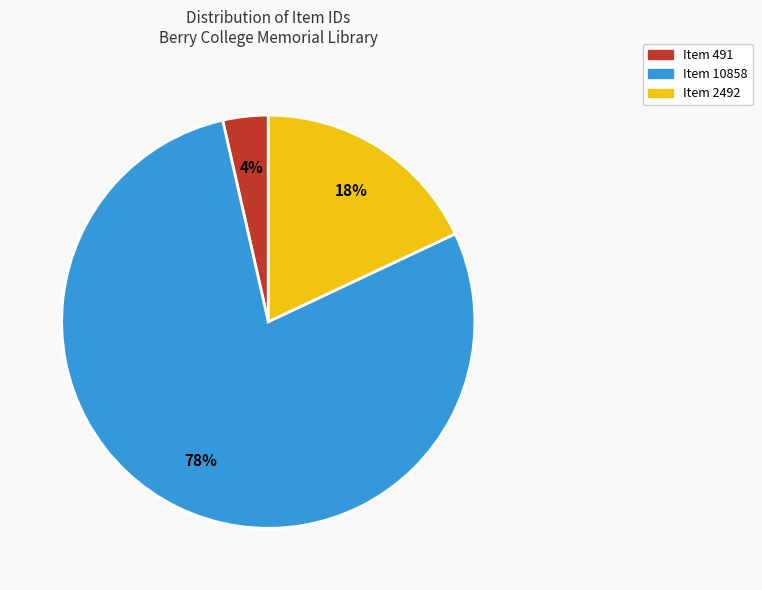

Is there any slice that represents more than half of the pie?

Yes